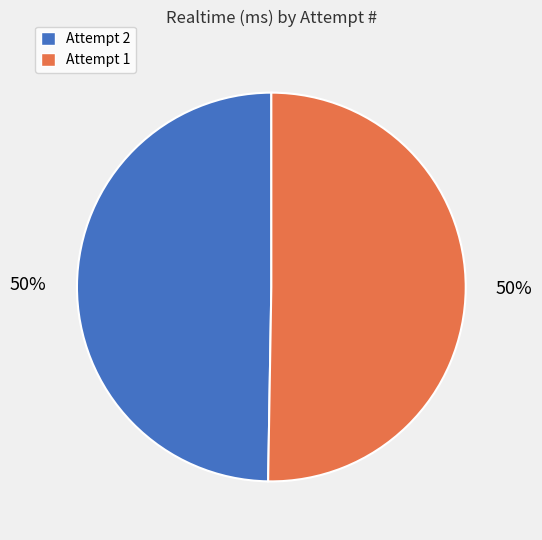

To the nearest percent, what portion does Attempt 1 represent?

50%